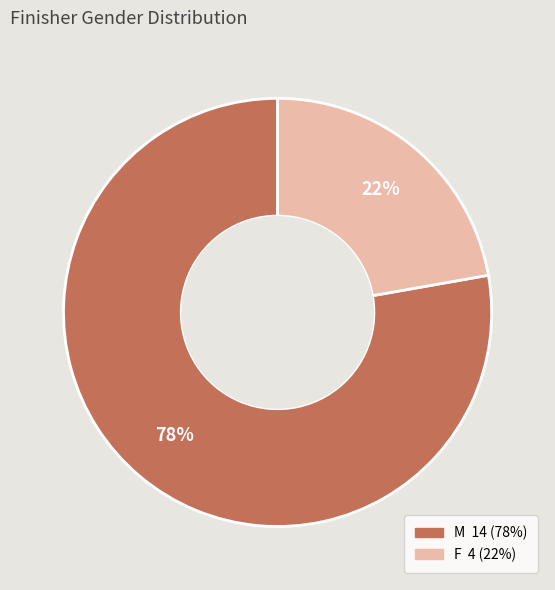

Is it true that M is 87% of the pie?

False